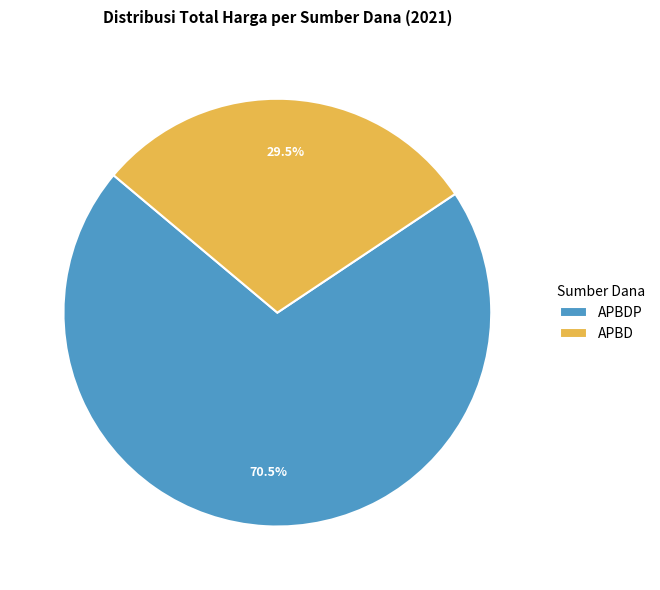

What is the ratio of the value at APBD to the value at APBDP?

0.4